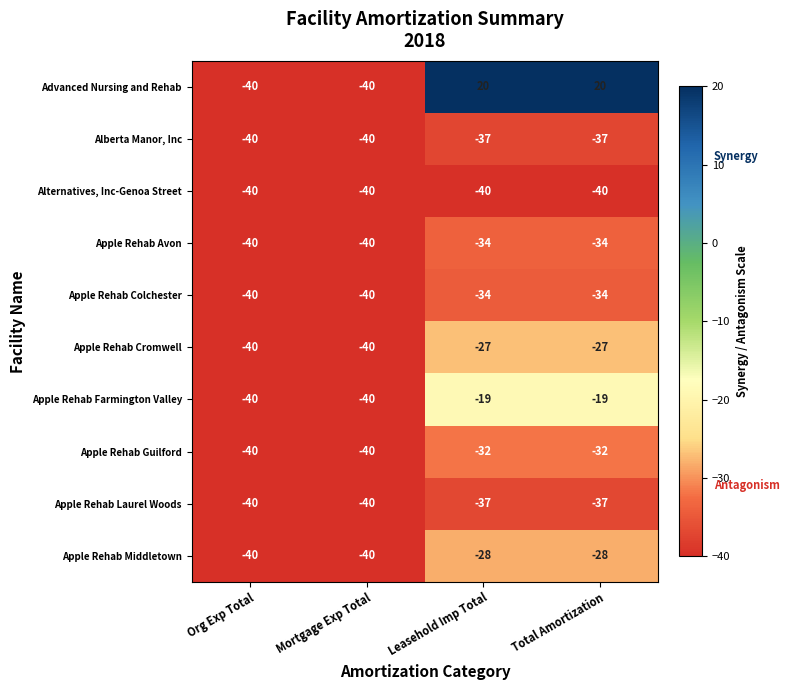

What is the sum of all Advanced Nursing and Rehab values?

-40